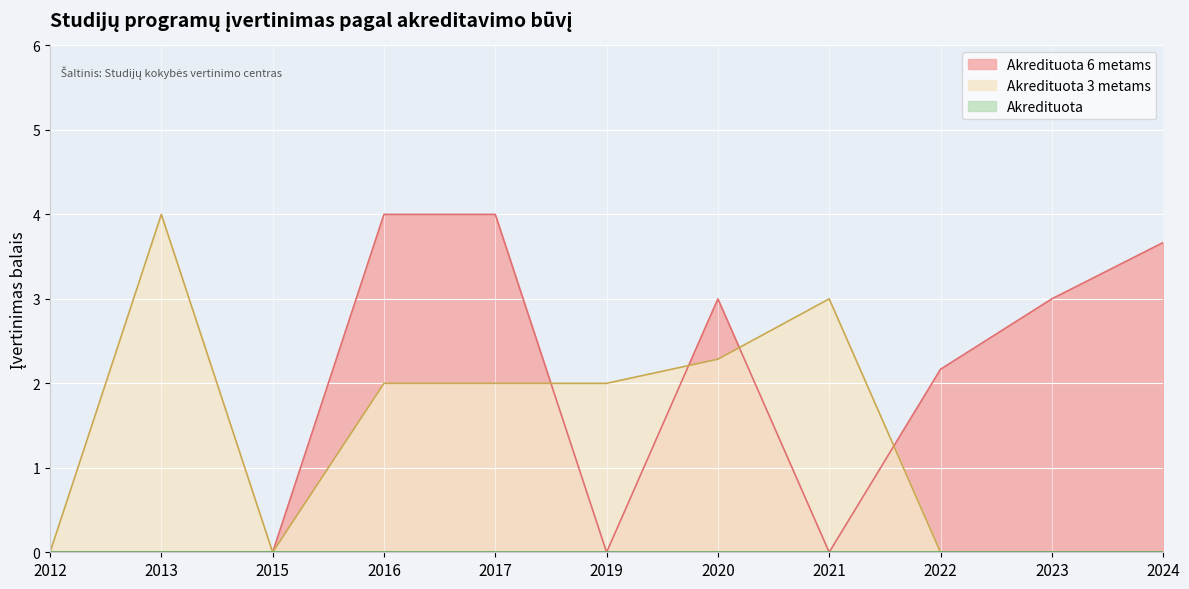

True or false: Akredituota and Akredituota 6 metams intersect in this chart.

False